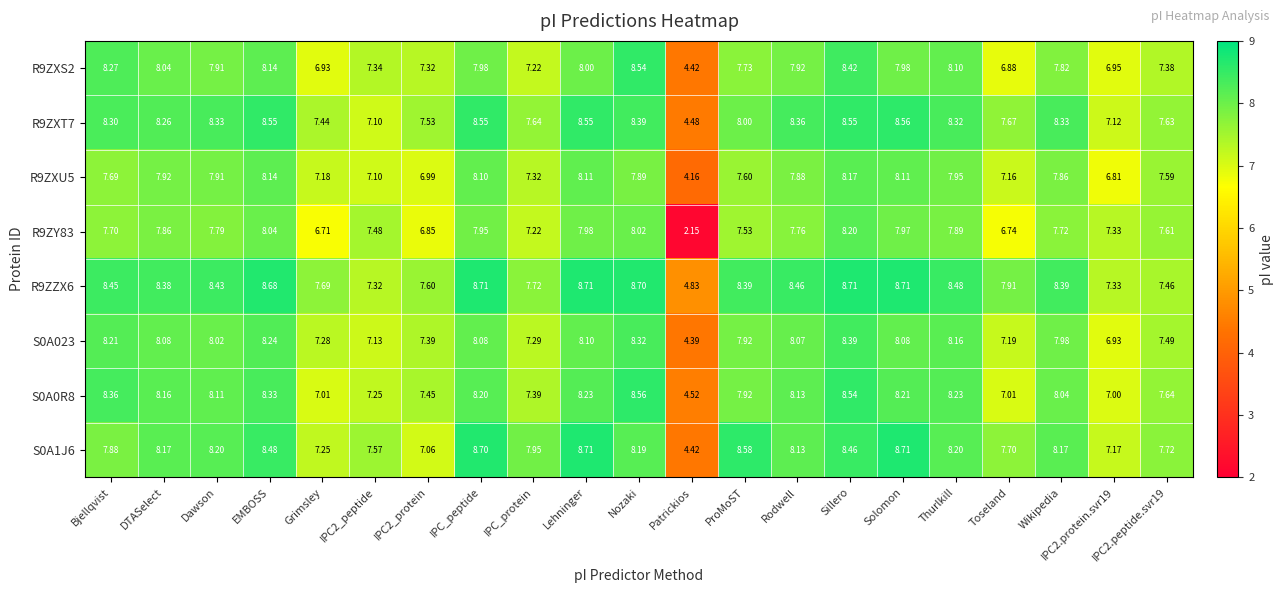

Where is R9ZY83 nearest to the value 5?

Grimsley